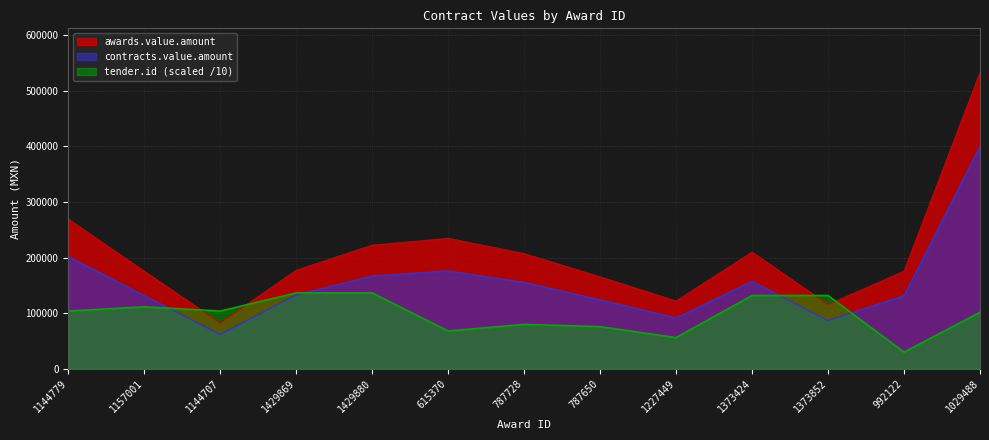

Which has a higher value, 1373424 or 1029488?

1029488